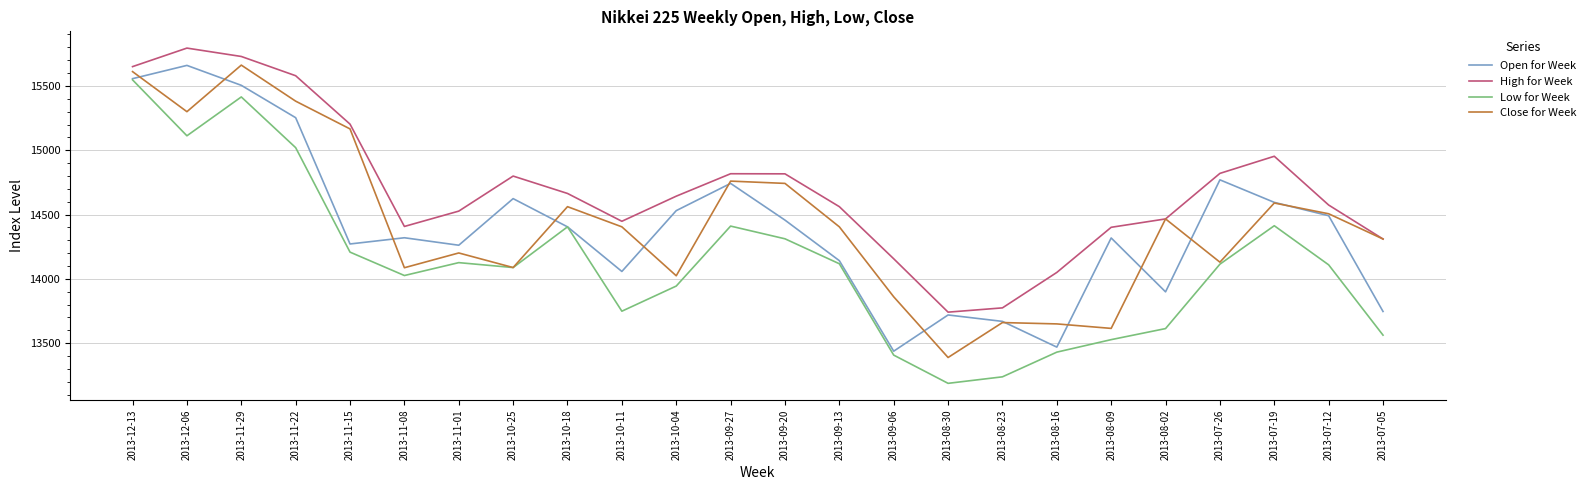

Does the chart display data point markers on the line(s)?

No